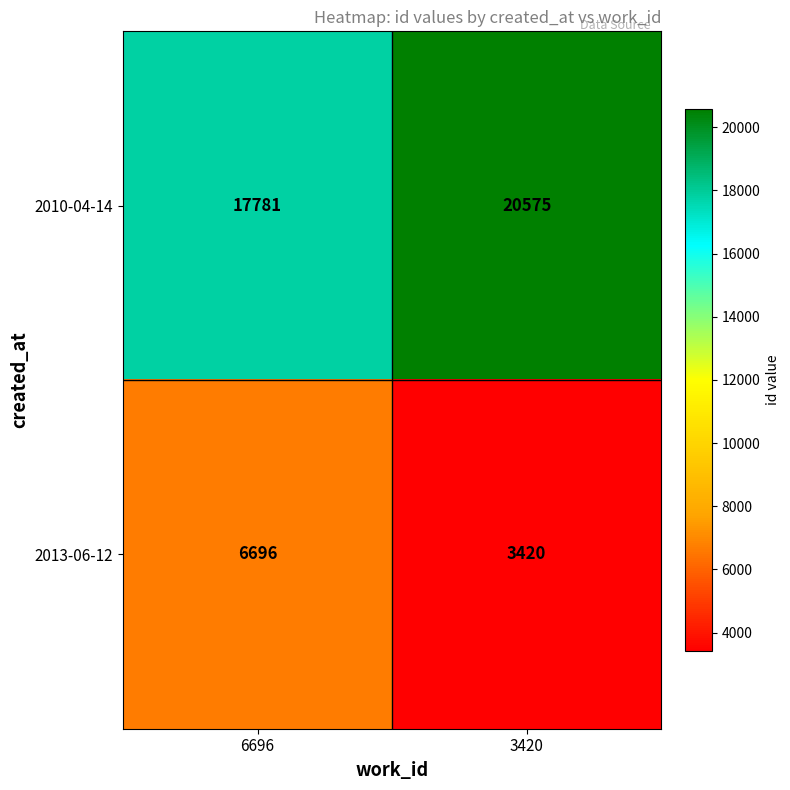

The 2013-06-12 series shows 6696 at 6696. True or false?

True